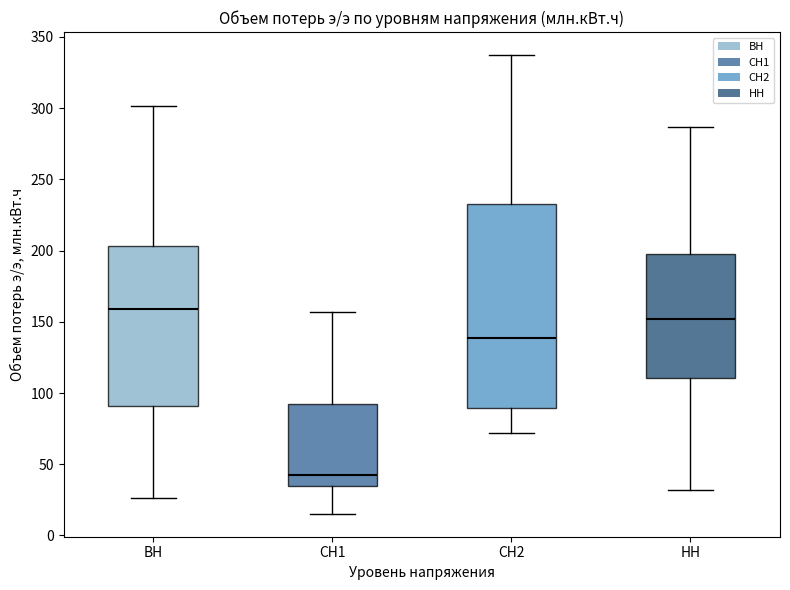

Reading left to right, transcribe this box plot: for each box, give where its median line is, the range the box spans, and where its two whiskers end, as read against the y-axis. The values are not printed on the chart, so give them approximately, as read against the axis.

ВН: median 160, box 90 to 205, whiskers 25 to 300
СН1: median 45, box 35 to 90, whiskers 15 to 155
СН2: median 140, box 90 to 235, whiskers 70 to 335
НН: median 150, box 110 to 200, whiskers 30 to 285